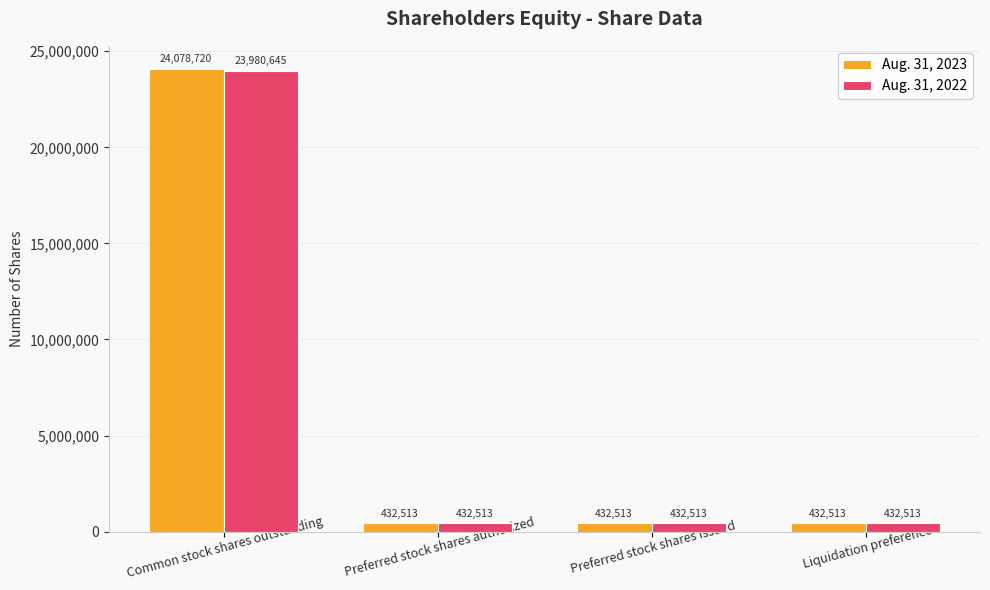

What is the difference between the highest and lowest values at Common stock shares outstanding?

98075